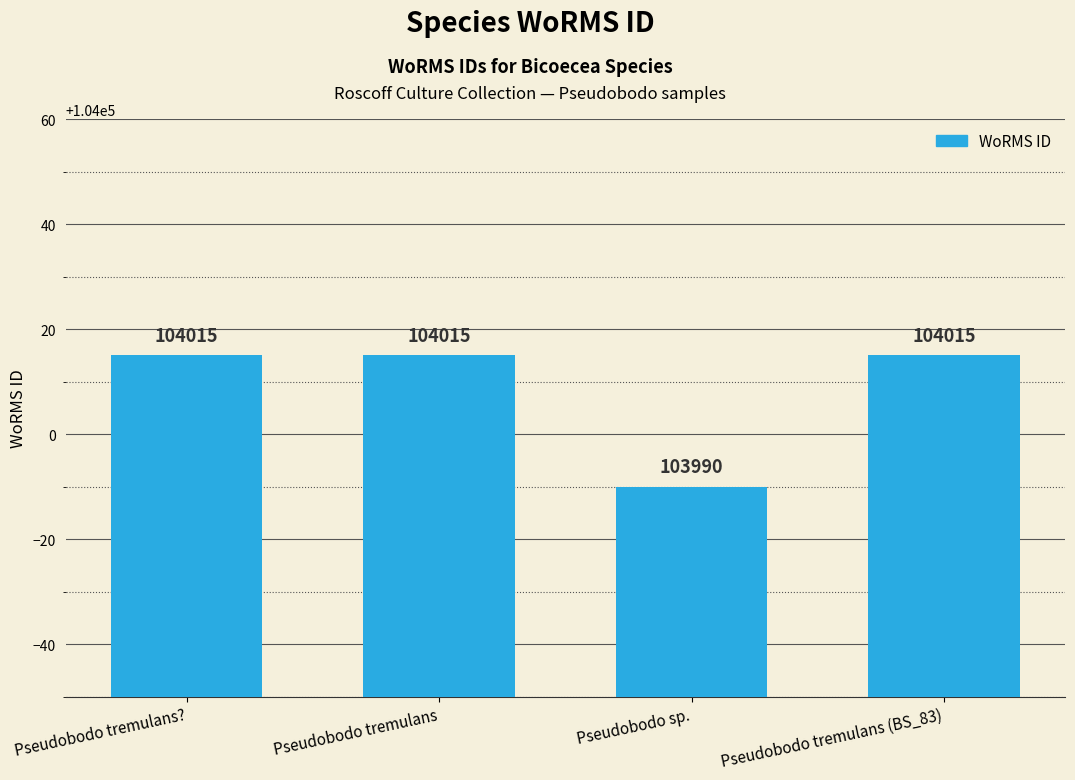

What is the ratio of the value at Pseudobodo tremulans? to the value at Pseudobodo tremulans (BS_83)?

1.0